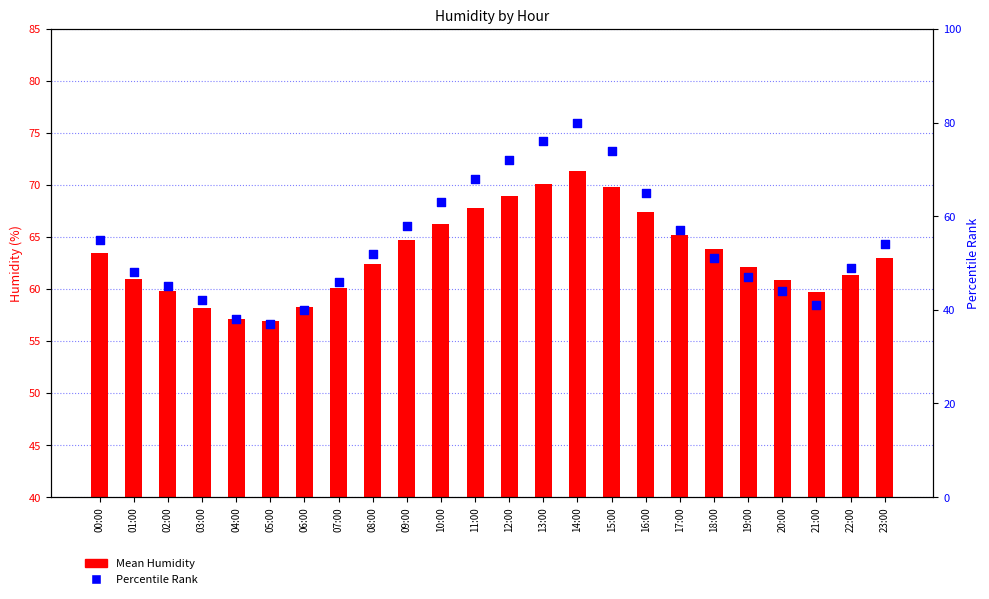

What are all the series names shown in the legend?

Mean Humidity, Percentile Rank